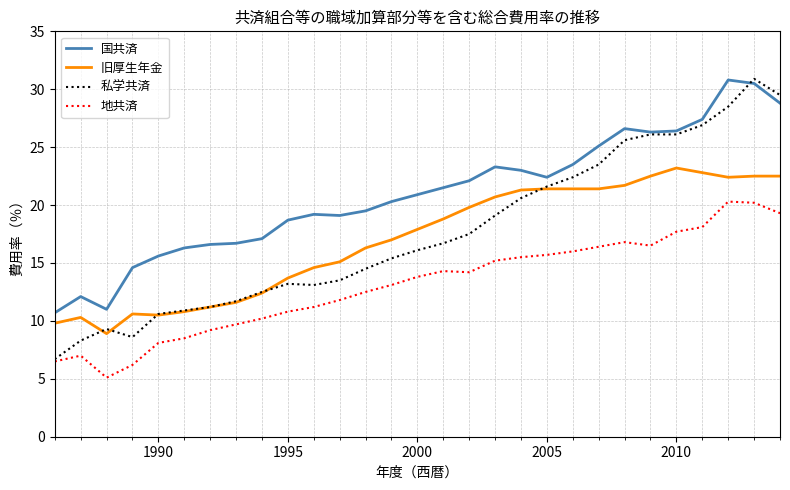

How many lines are shown in the chart?

4